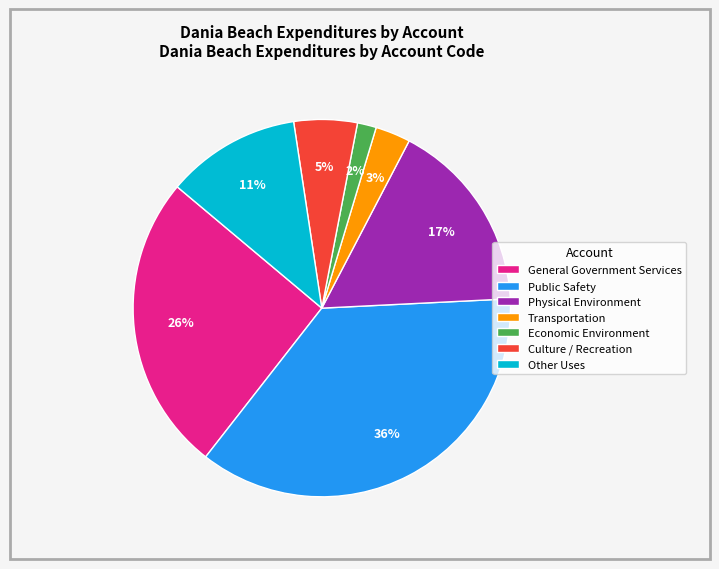

Rank the categories by value from highest to lowest.

Public Safety, General Government Services, Physical Environment, Other Uses, Culture / Recreation, Transportation, Economic Environment